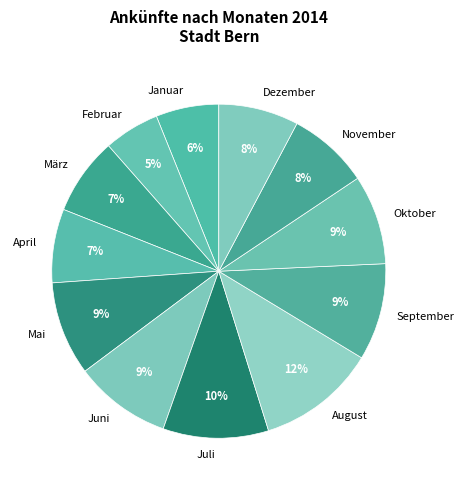

The Juli slice represents 24% of the pie. True or false?

False